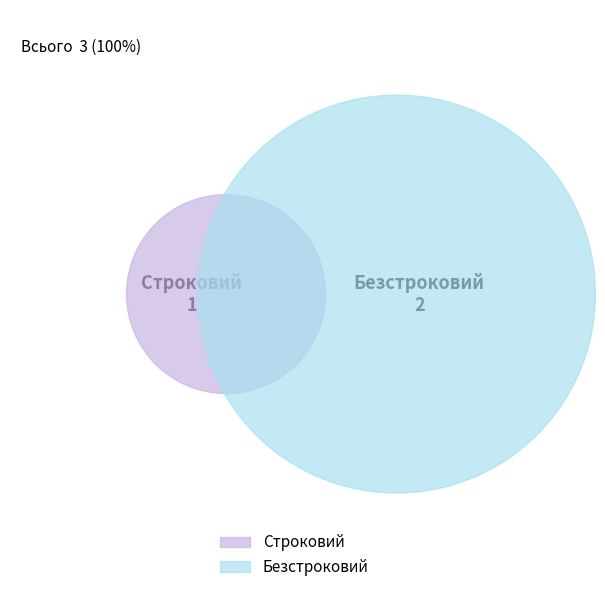

Which slice is the smallest?

Строковий